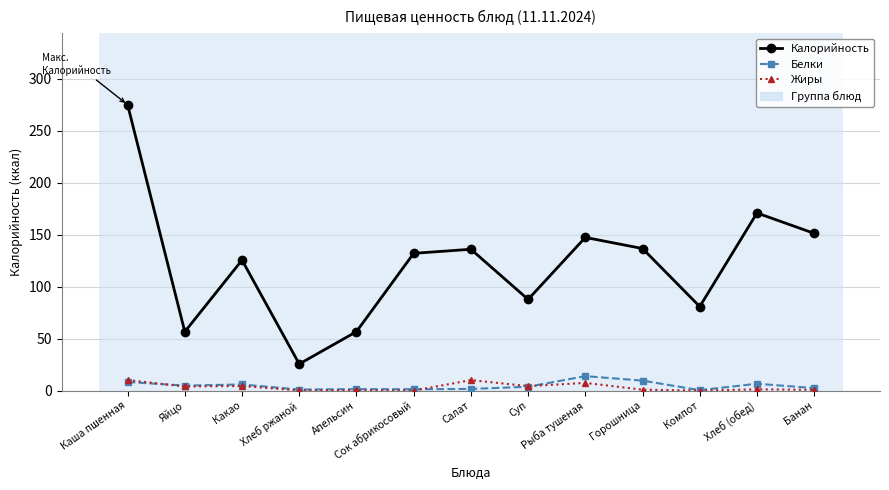

True or false: Жиры has a value of 0.8 at Банан.

True